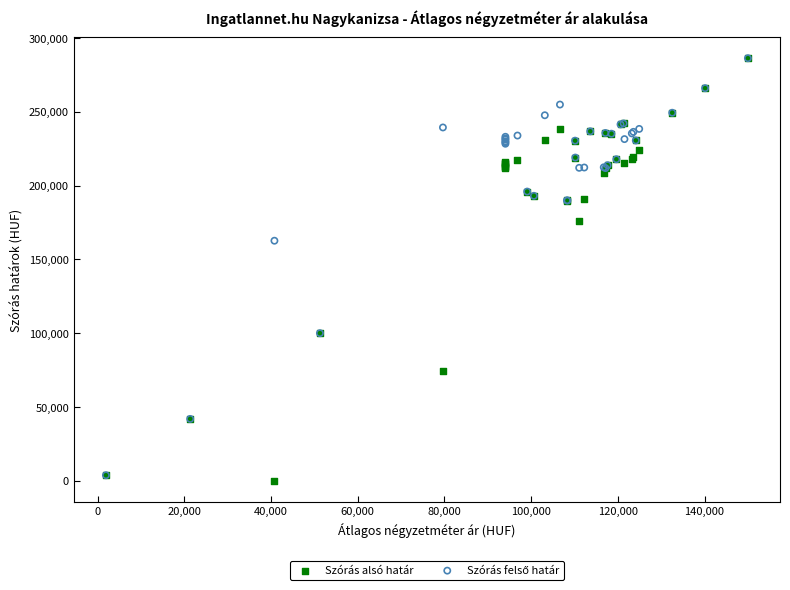

Across all series, what Y value is closest to 143179?

162676